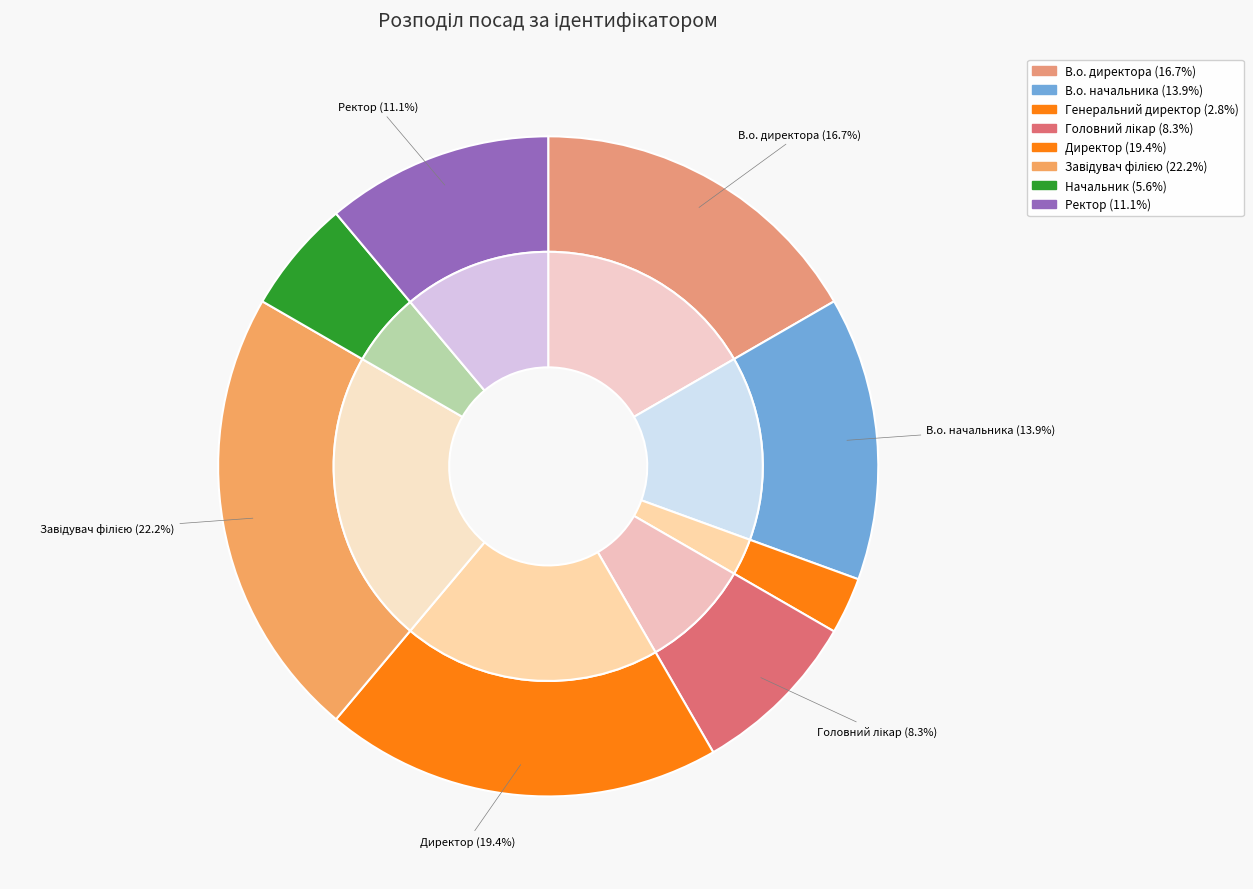

Which slice is the largest?

Завідувач філією